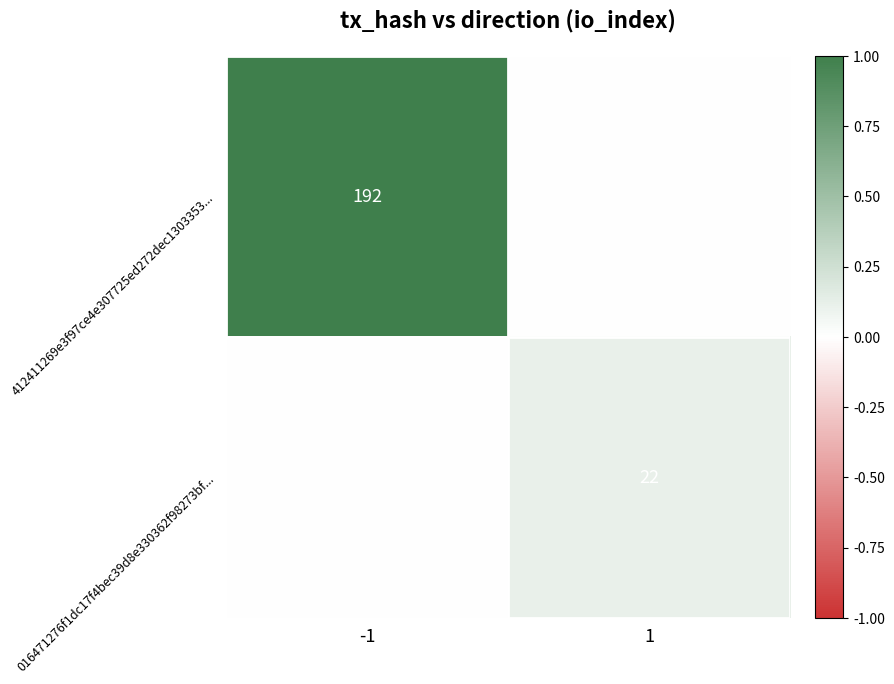

True or false: 412411269e3f97ce4e307725ed272dec1303353... has a value of 192 at -1.

True